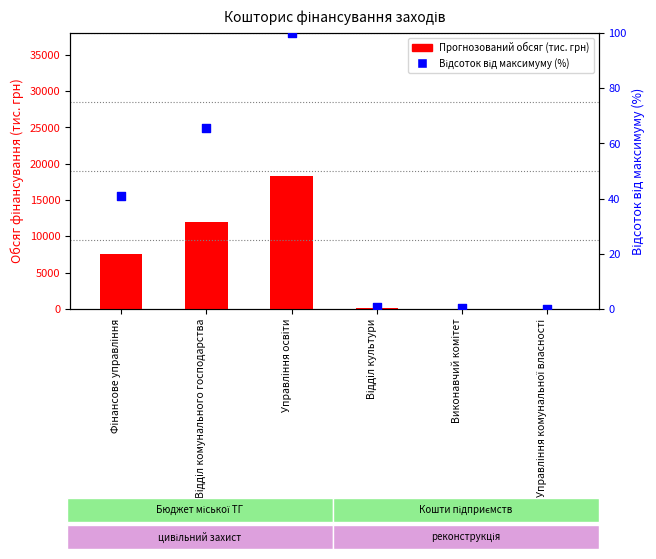

What are all the series names shown in the legend?

Прогнозований обсяг (тис. грн), Відсоток від максимуму (%)